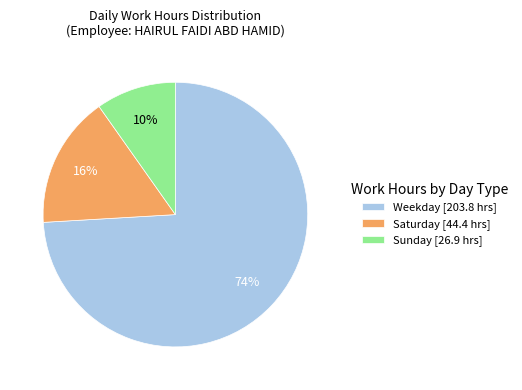

How many segments does this pie chart have?

3